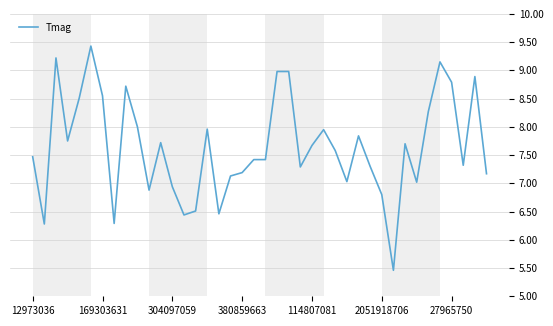

What is the sum of all values?

305.5